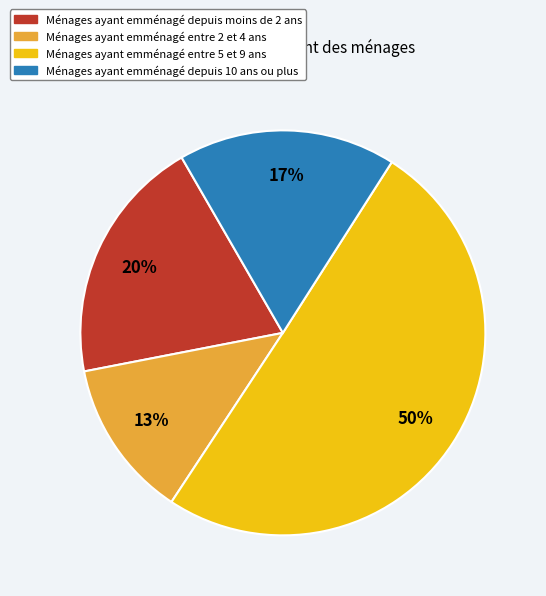

To the nearest percent, what is the average slice percentage?

25%